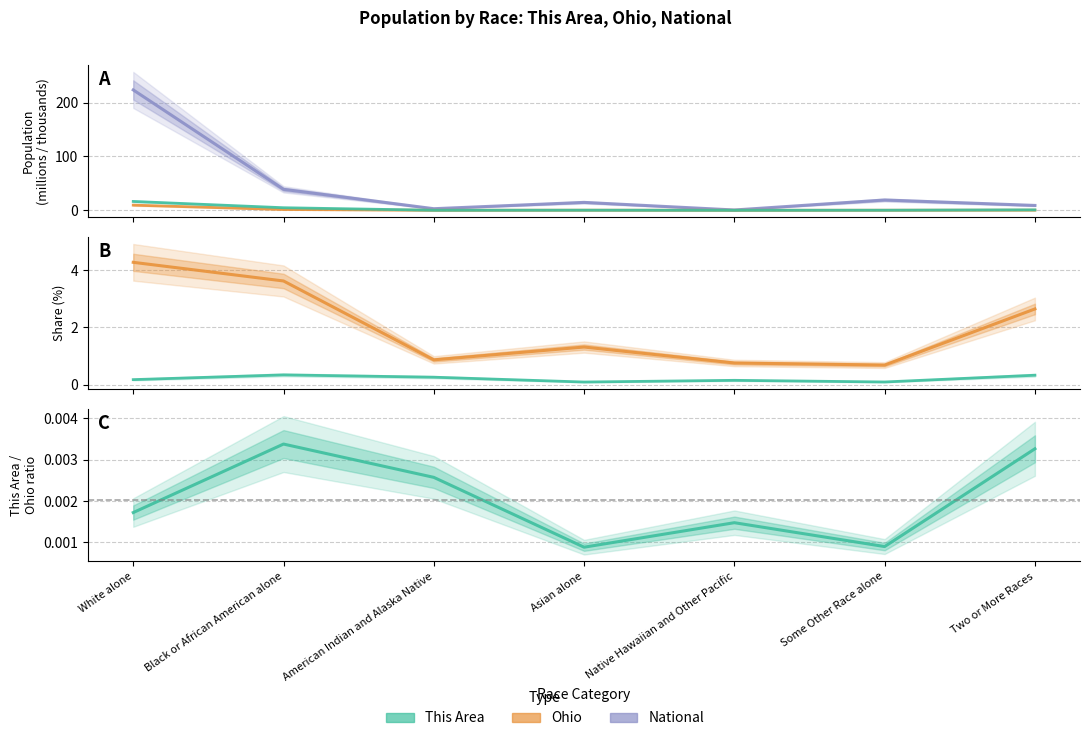

How many This Area values are between 0 and 1?

7